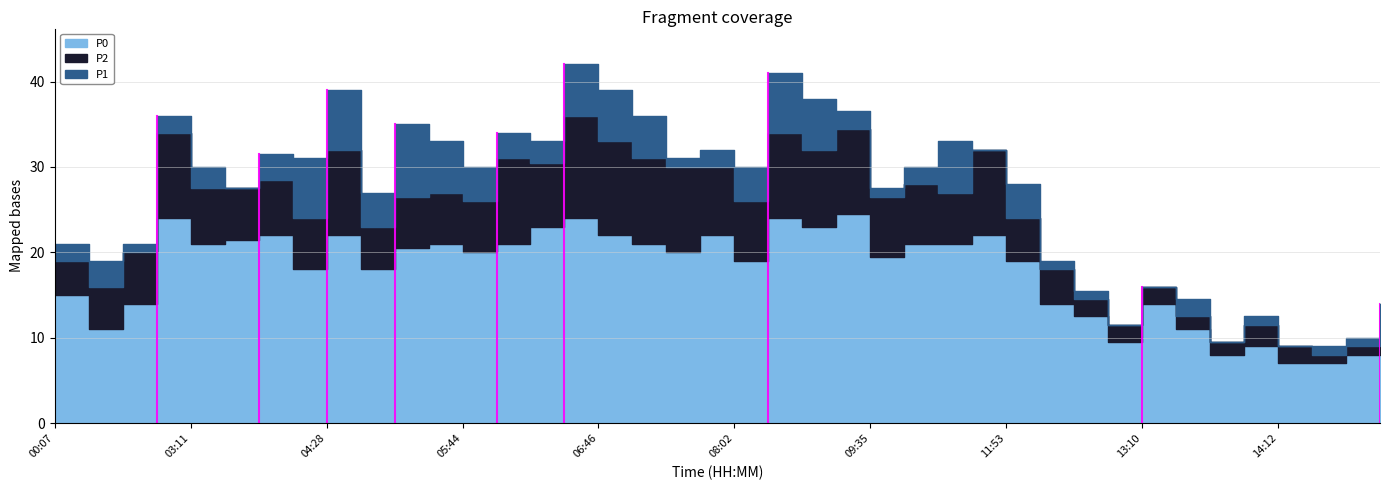

At how many categories does at least one series exceed 20?

28